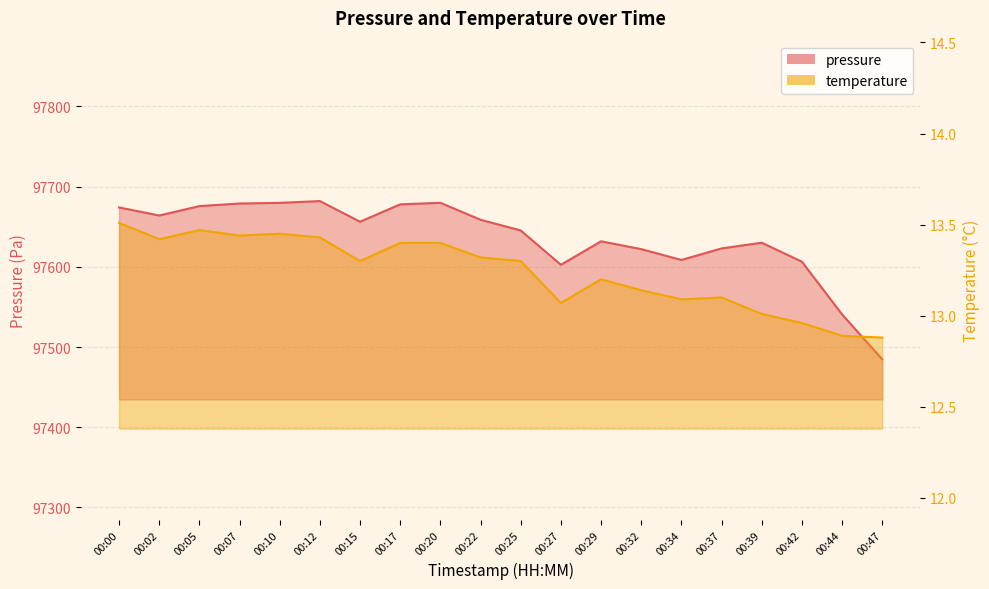

Which label corresponds to the smallest value in the chart?

00:47